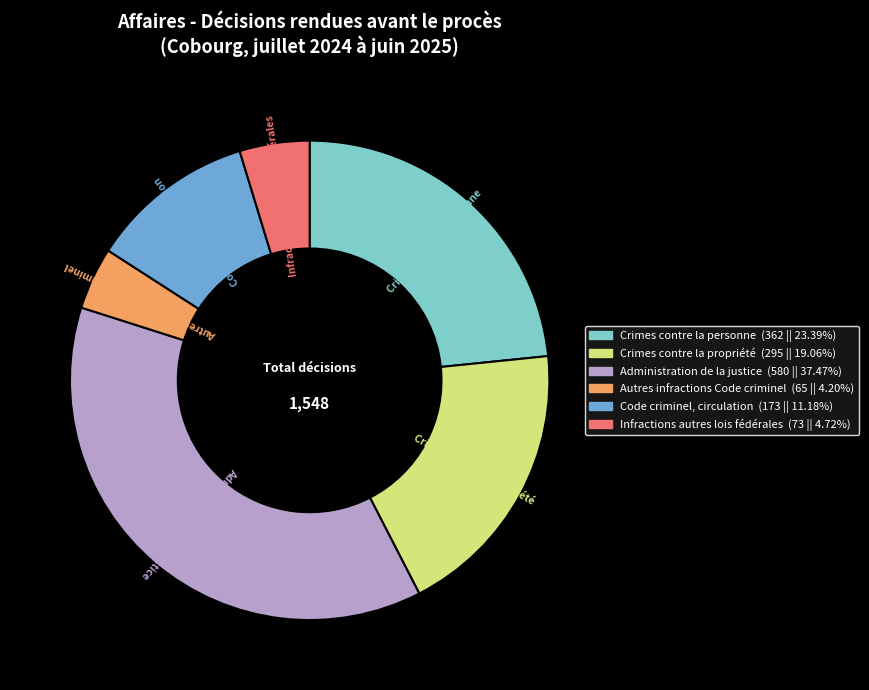

Which slice is the largest?

Administration de la justice